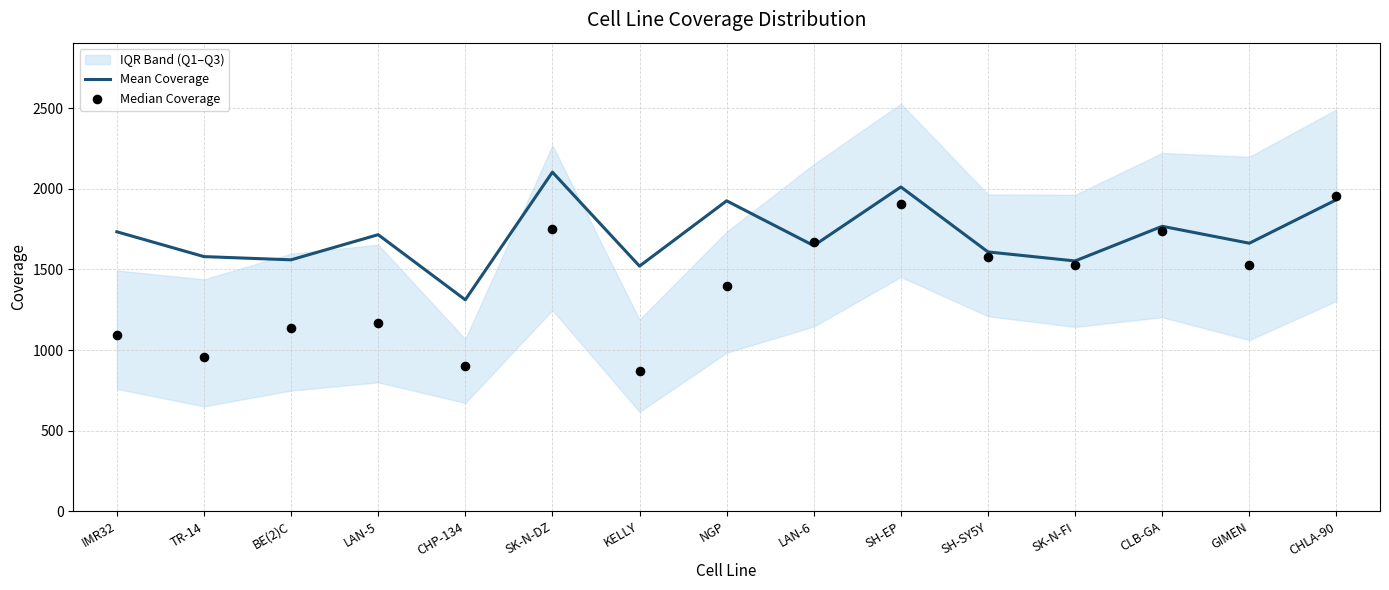

At how many categories does at least one series exceed 1867?

4